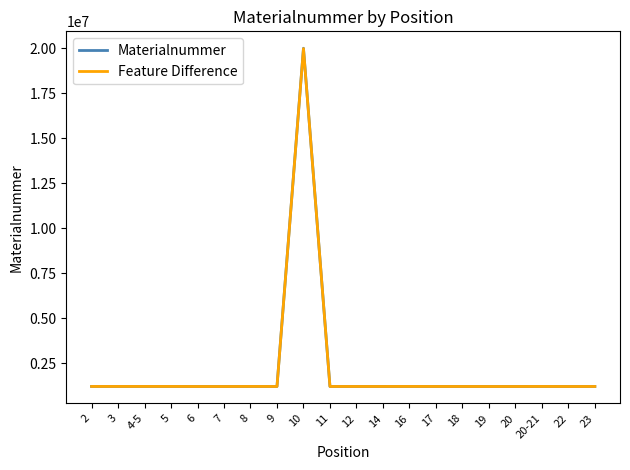

What is the minimum value shown in the chart?

1220402.4